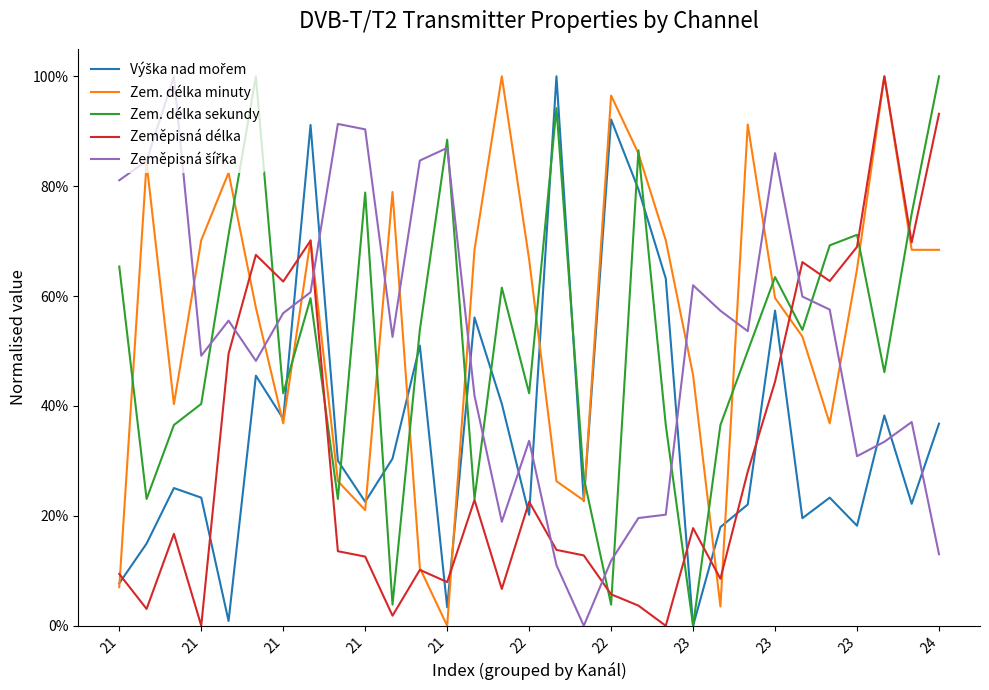

Reading left to right, what are all the values shown in this chart?

Výška nad mořem: 0.1	0.1	0.3	0.2	0.0	0.5	0.4	0.9	0.3	0.2	0.3	0.5	0.0	0.6	0.4	0.2	1.0	0.2	0.9	0.8	0.6	0.0	0.2	0.2	0.6	0.2	0.2	0.2	0.4	0.2	0.4
Zem. délka minuty: 0.1	0.8	0.4	0.7	0.8	0.6	0.4	0.7	0.3	0.2	0.8	0.1	0.0	0.7	1.0	0.7	0.3	0.2	1.0	0.9	0.7	0.5	0.0	0.9	0.6	0.5	0.4	0.6	1.0	0.7	0.7
Zem. délka sekundy: 0.7	0.2	0.4	0.4	0.7	1.0	0.4	0.6	0.2	0.8	0.0	0.5	0.9	0.2	0.6	0.4	0.9	0.3	0.0	0.9	0.4	0.0	0.4	0.5	0.6	0.5	0.7	0.7	0.5	0.8	1.0
Zeměpisná délka: 0.1	0.0	0.2	0.0	0.5	0.7	0.6	0.7	0.1	0.1	0.0	0.1	0.1	0.2	0.1	0.2	0.1	0.1	0.1	0.0	0.0	0.2	0.1	0.3	0.4	0.7	0.6	0.7	1.0	0.7	0.9
Zeměpisná šířka: 0.8	0.8	1.0	0.5	0.6	0.5	0.6	0.6	0.9	0.9	0.5	0.8	0.9	0.4	0.2	0.3	0.1	0.0	0.1	0.2	0.2	0.6	0.6	0.5	0.9	0.6	0.6	0.3	0.3	0.4	0.1